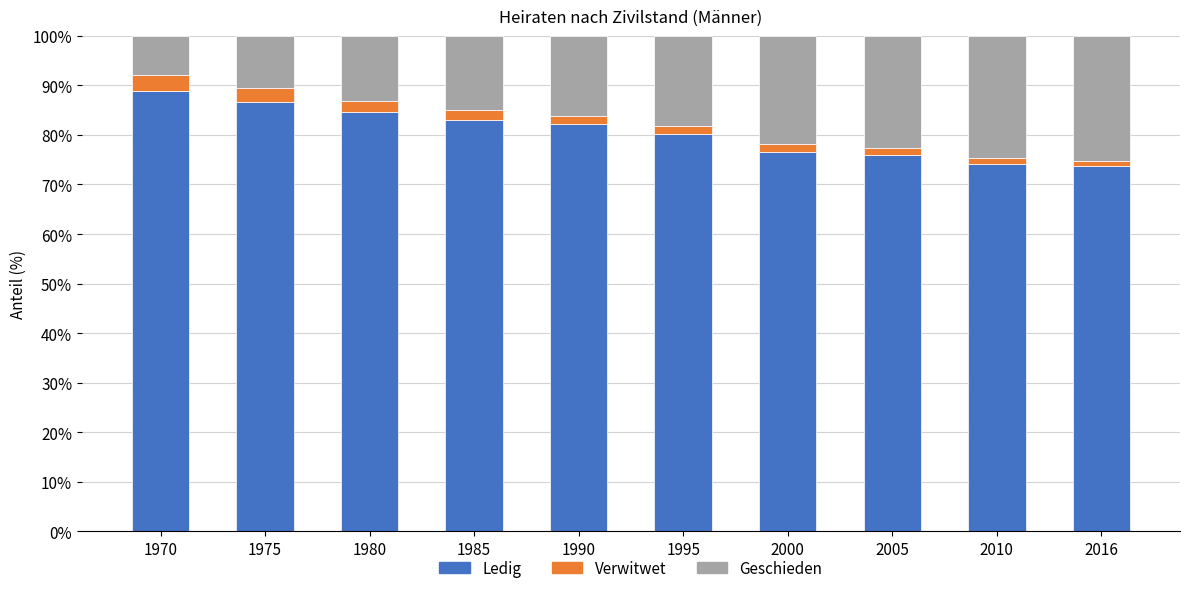

Reading left to right, transcribe the values for Ledig.

89.0	86.7	84.6	83.1	82.2	80.1	76.6	76.1	74.2	73.8